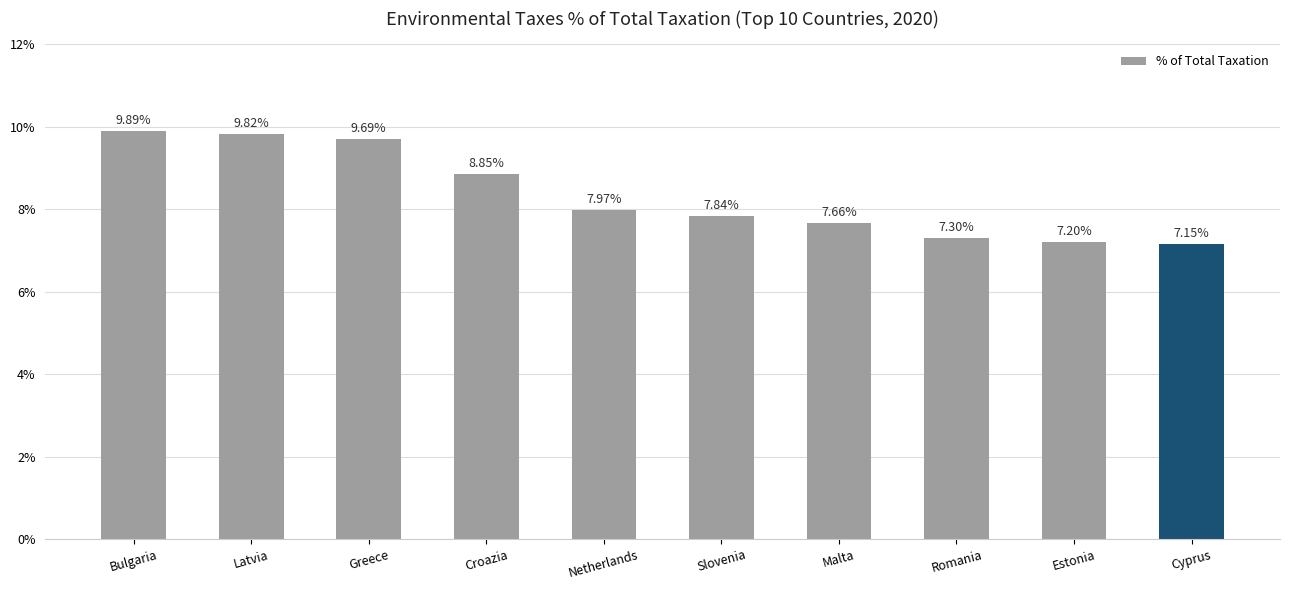

What is the label of the 8th bar from the right?

Greece